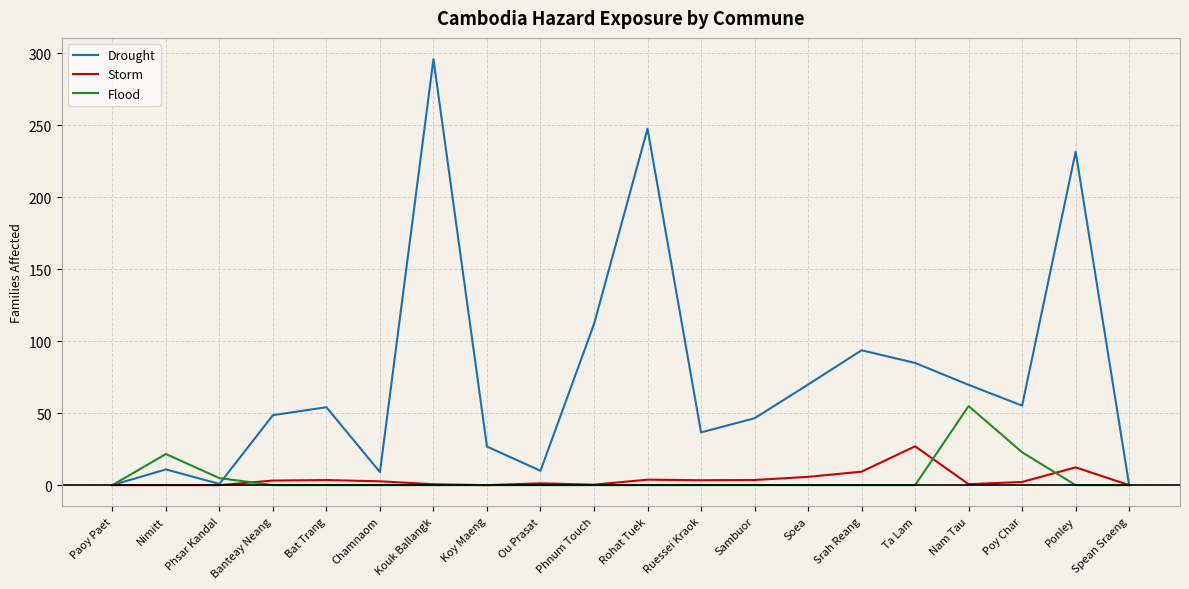

Where does the Drought series first go above 54?

Bat Trang